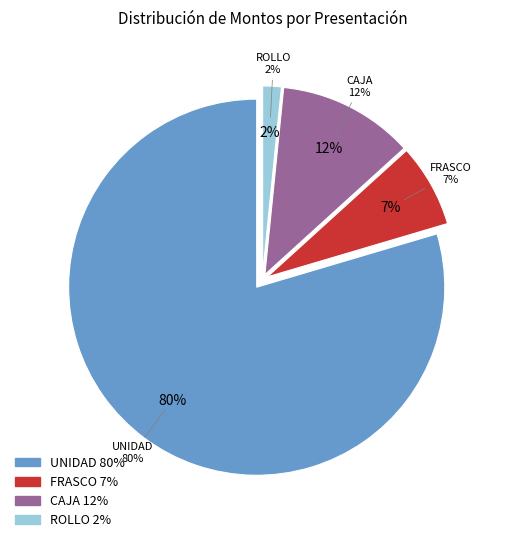

Does Corrector liquido represent more than half of the total?

No